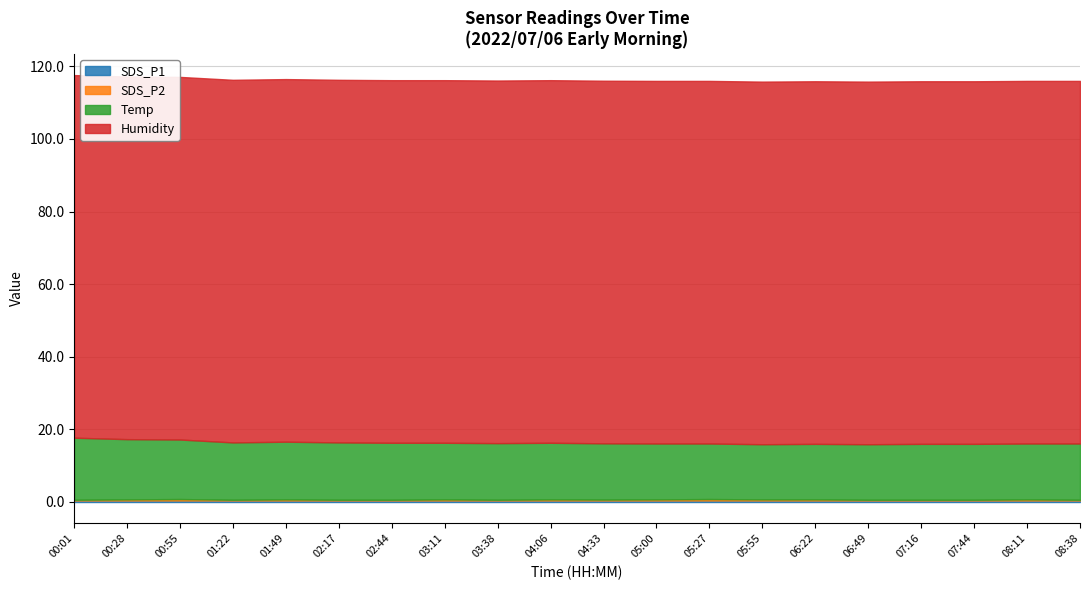

What is the value of the Humidity point at the 4th from the left?

99.9